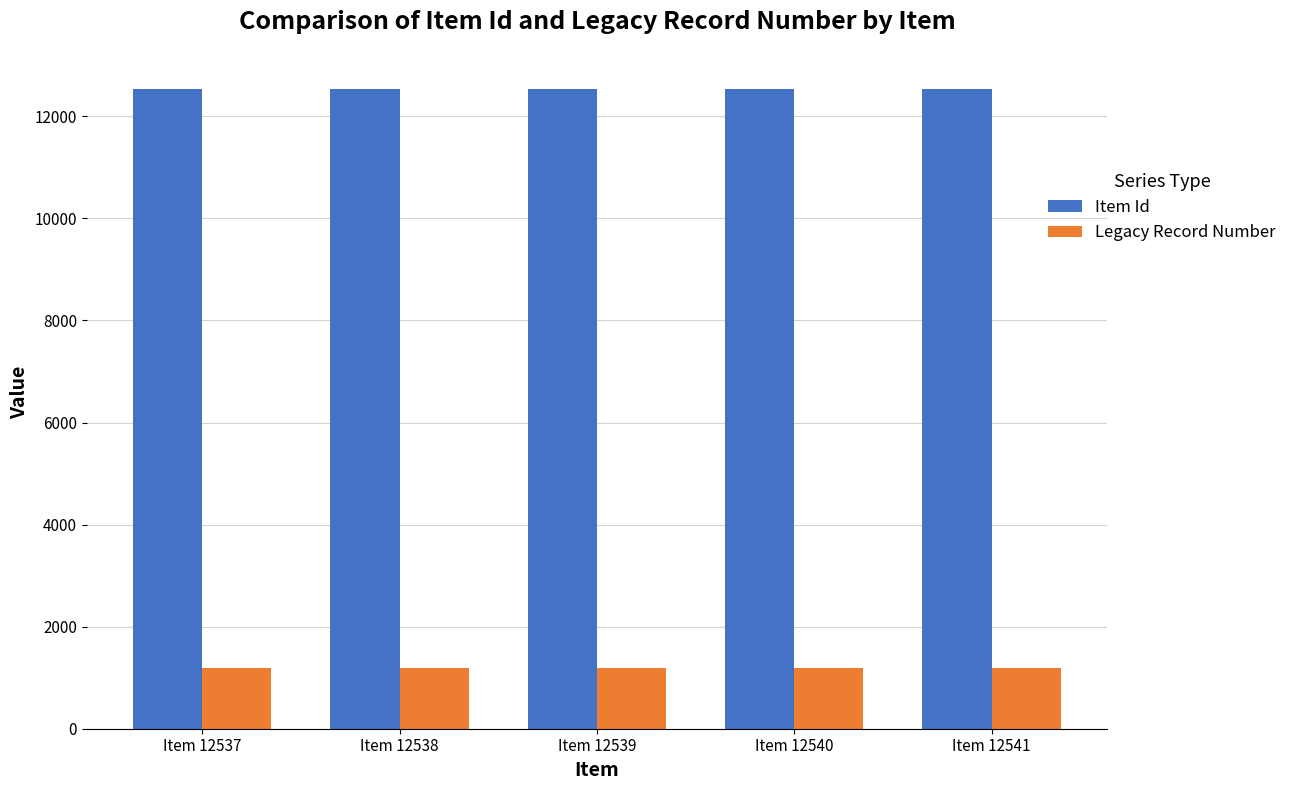

The value of Legacy Record Number at Item 12540 is 1190. True or false?

True